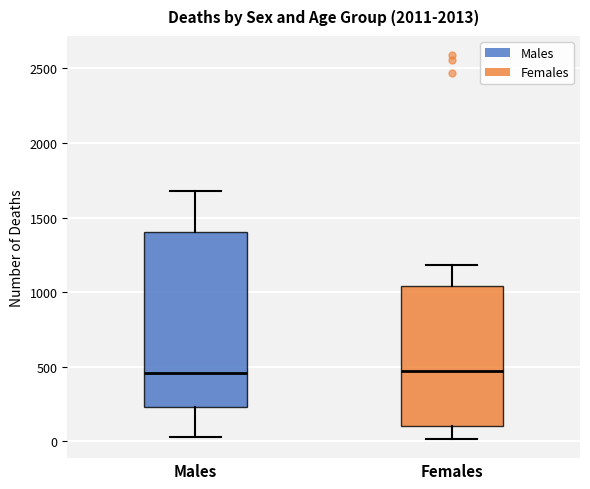

Where is the upper edge of the box for Females on the y-axis? The values are not printed on the chart, so give them approximately, as read against the axis.

1050